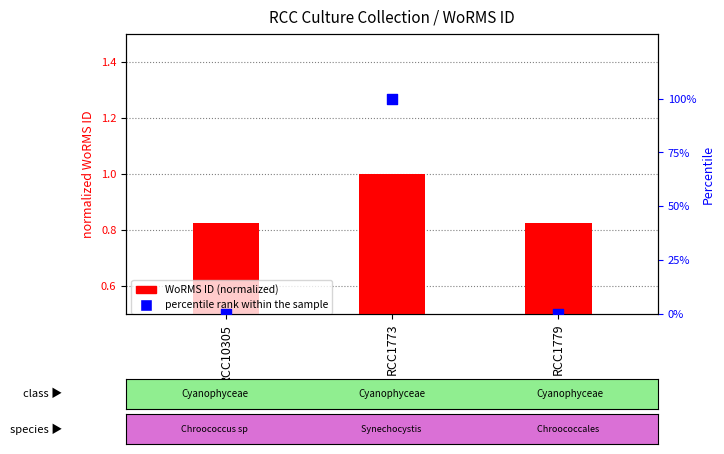

Which series has the largest total across all categories?

percentile rank within the sample